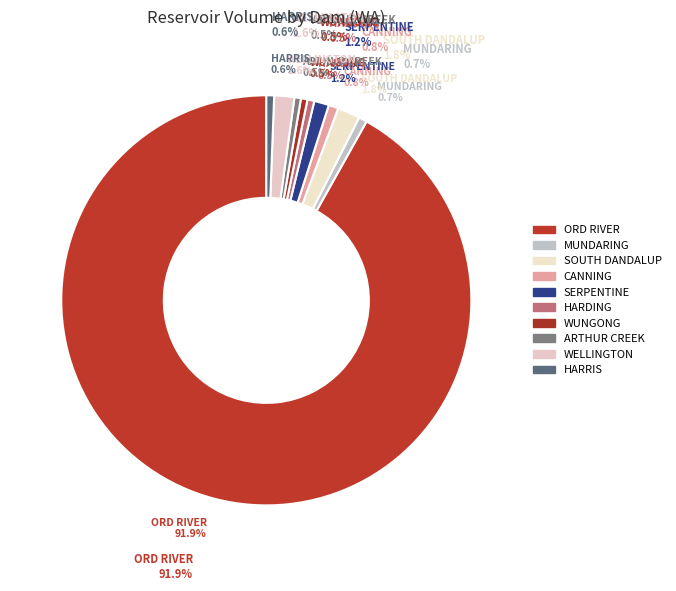

How many segments does this pie chart have?

10